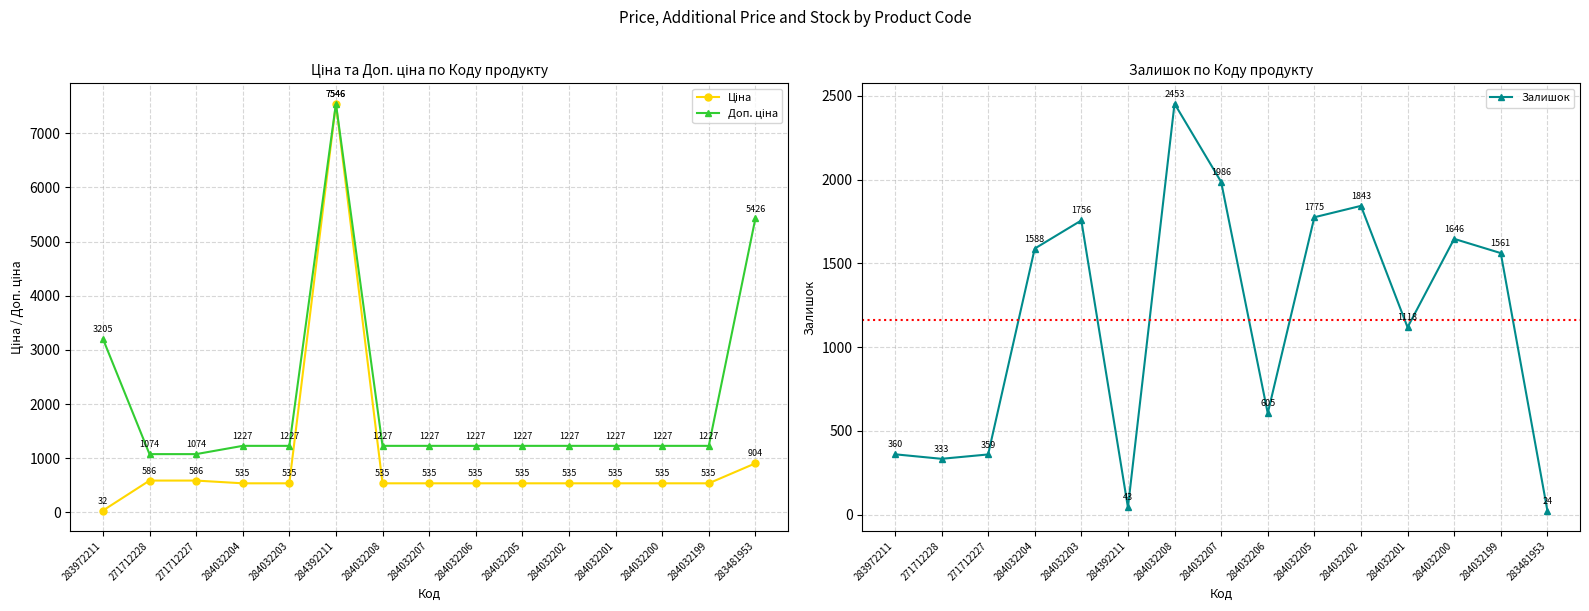

What is the difference between the maximum and minimum values in the Доп. ціна series?

6471.4